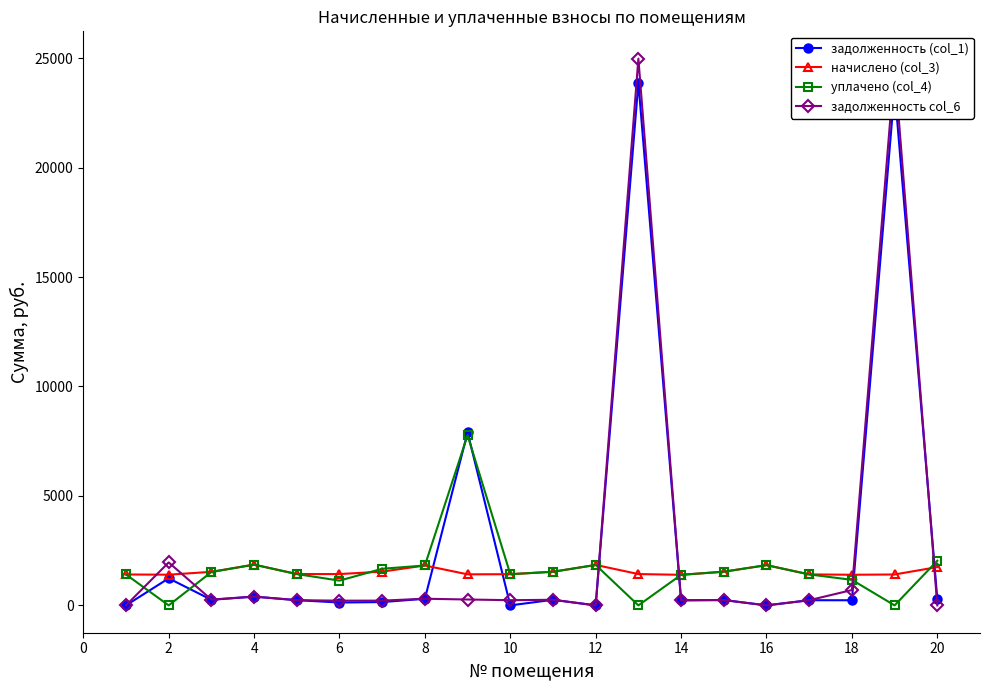

Is this an area chart (filled region under the line)?

No